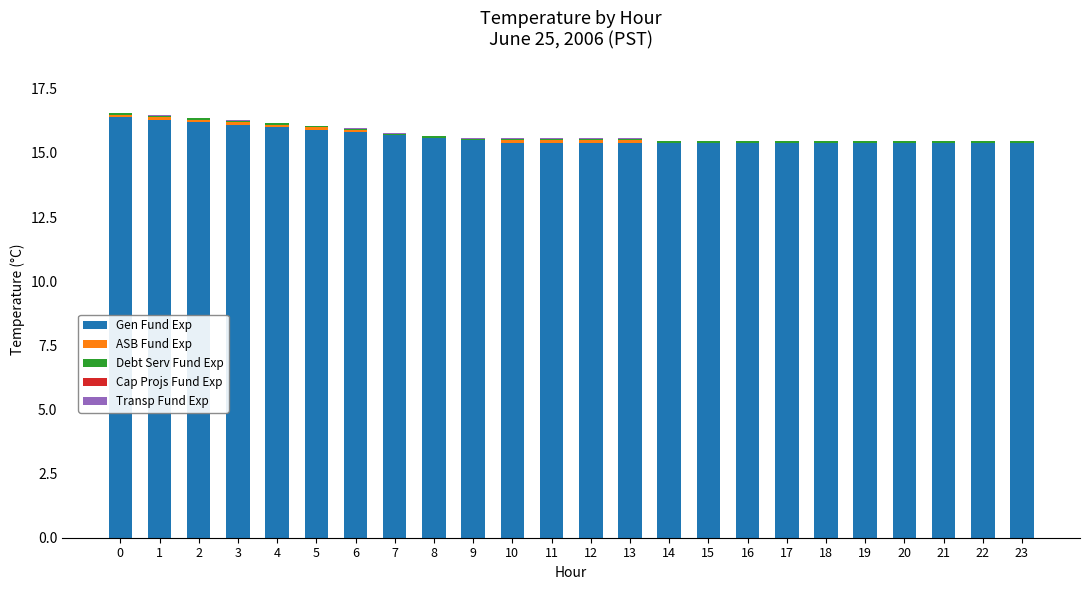

The Gen Fund Exp series shows 15.4 at 12. True or false?

True